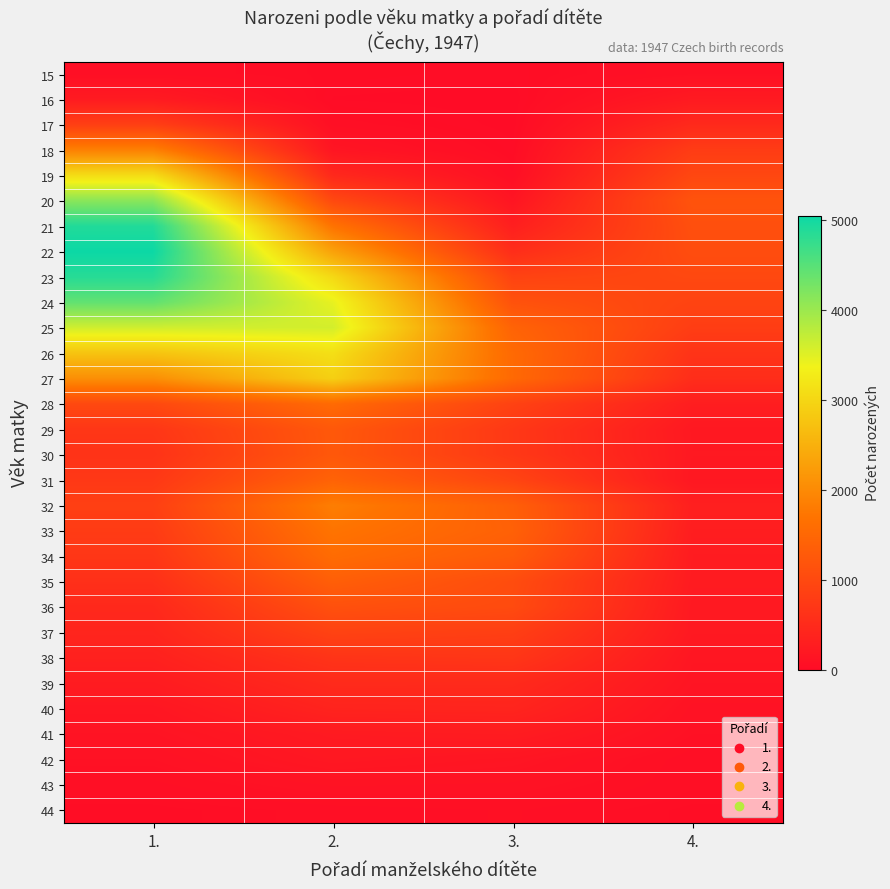

Which series has the largest range (max minus min)?

21